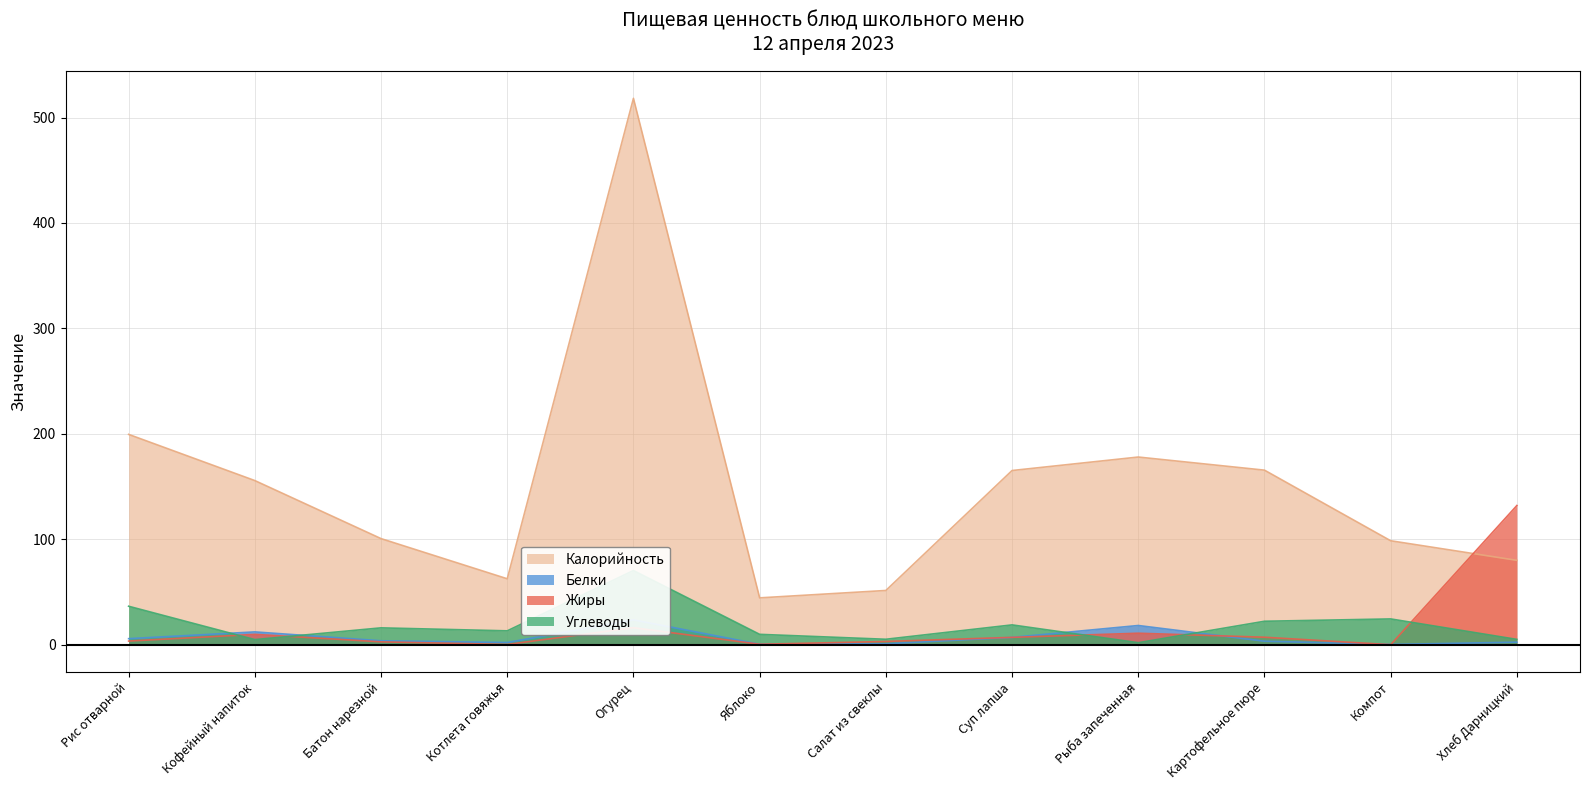

What is the spread (max minus min) of values at Яблоко?

44.0